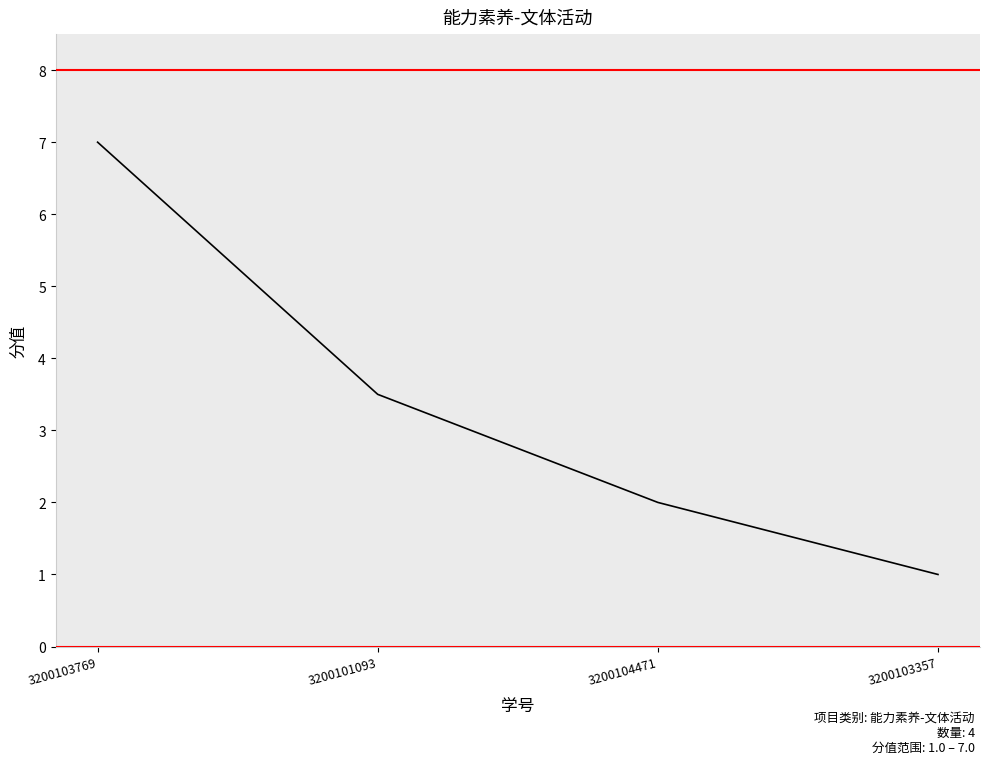

What value does the data have at 3200103769?

7.0